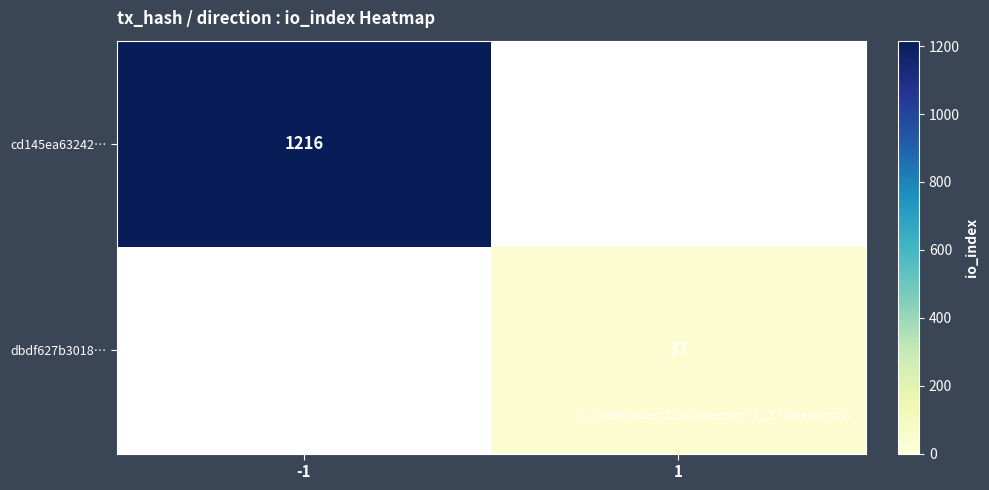

The cd145ea63242… series shows 1216 at -1. True or false?

True